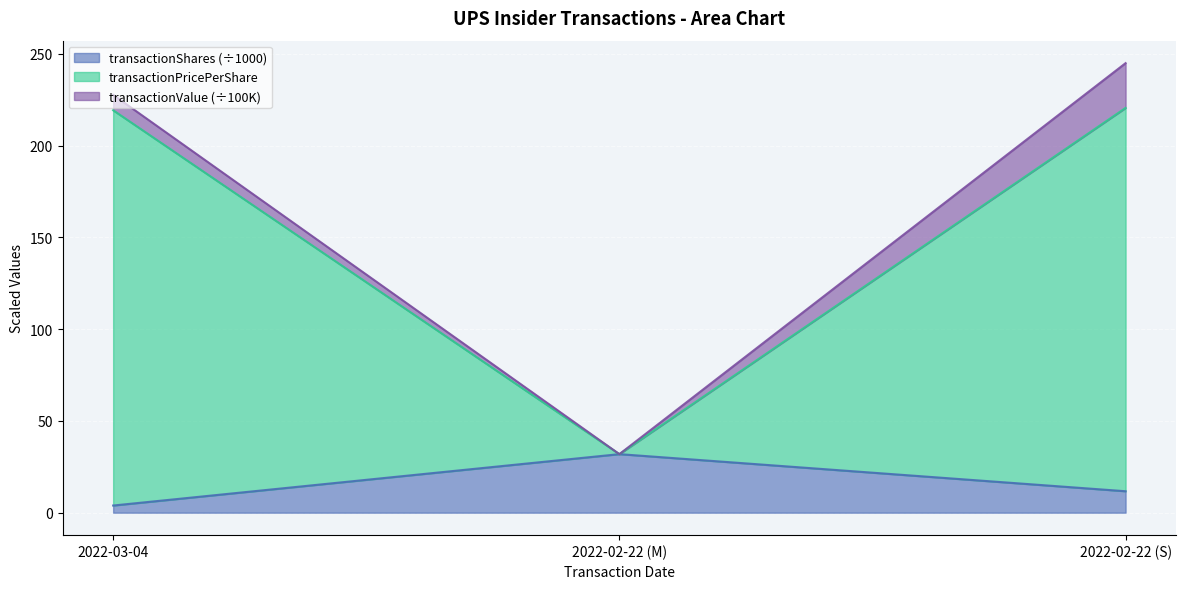

How many data points in transactionPricePerShare are above 219?

2